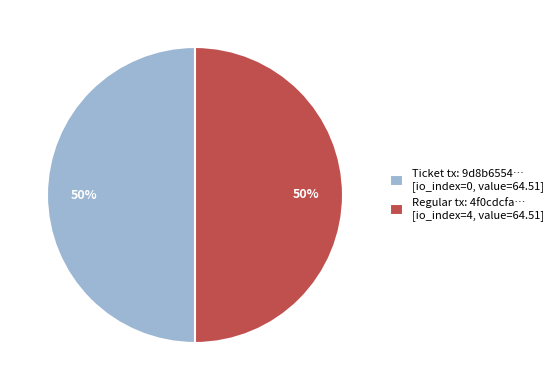

To the nearest percent, what is the average slice percentage?

50%